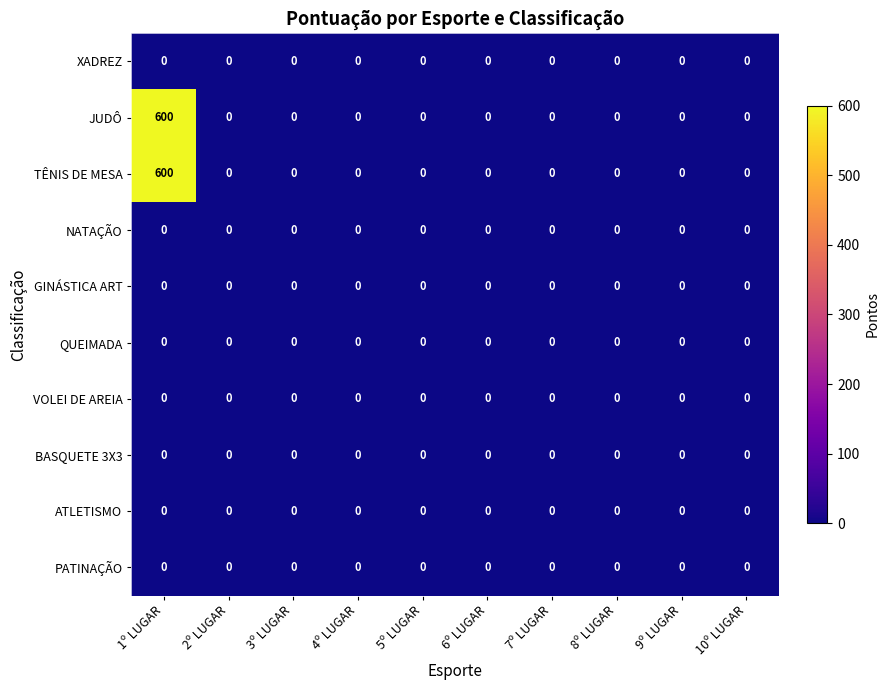

At which category is the sum across all series the highest?

1º LUGAR